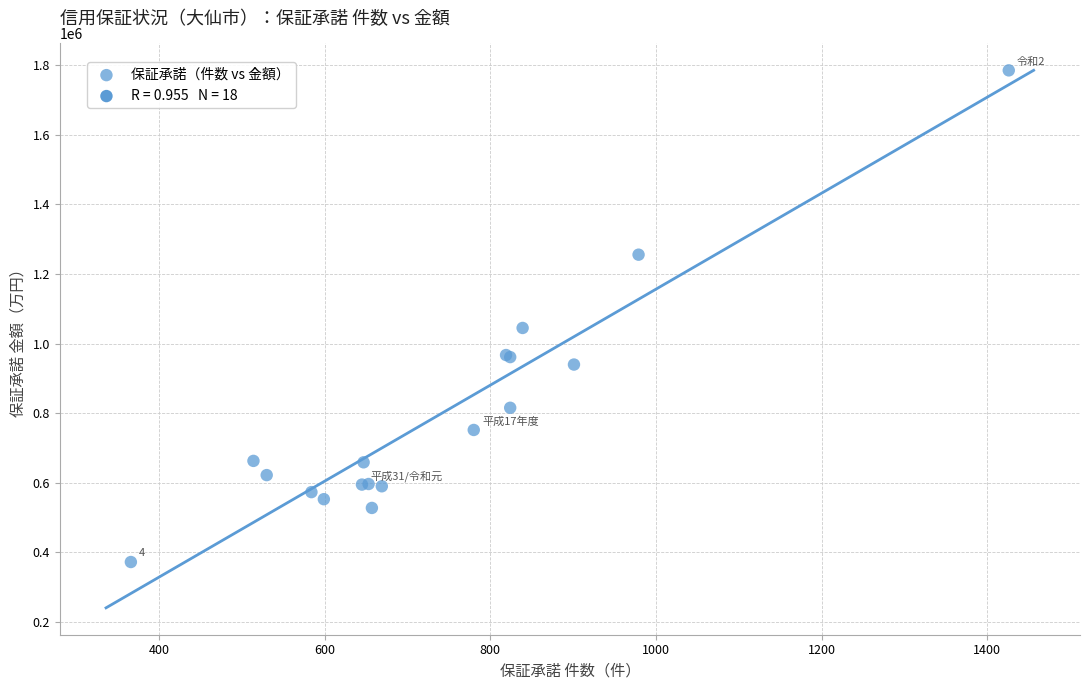

What Y value in the scatter plot is closest to 1078954?

1045129